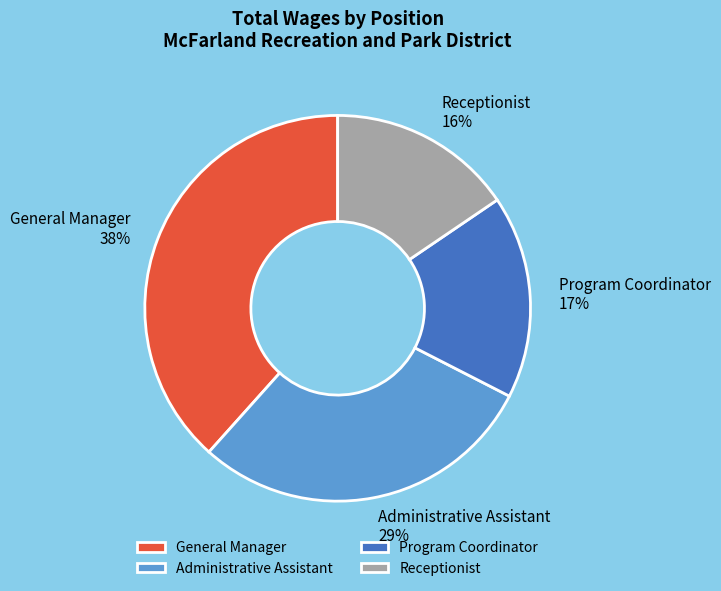

Is the sum of General Manager and Administrative Assistant greater than half?

Yes